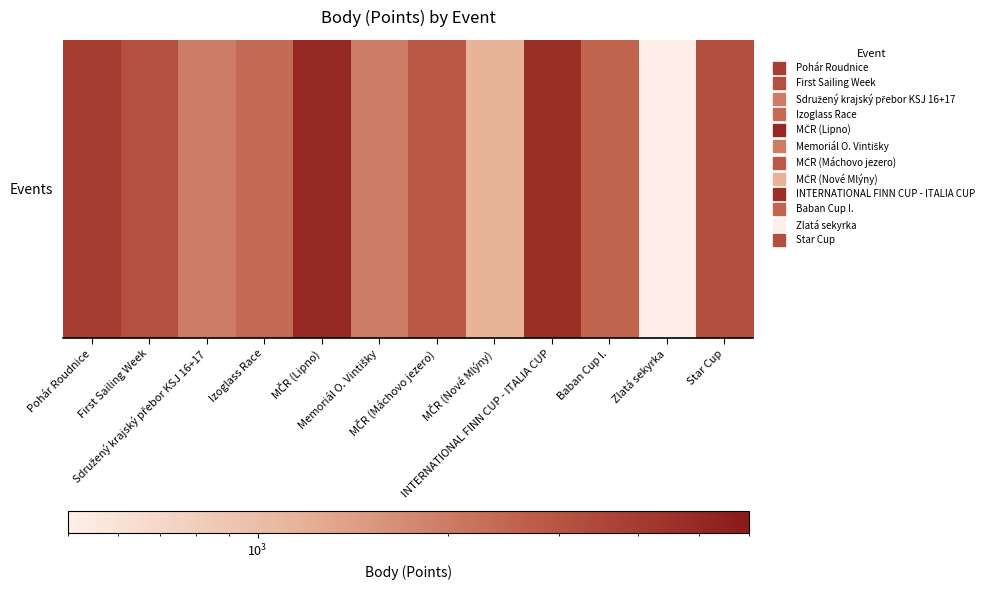

What is the difference between the values at MČR (Máchovo jezero) and Izoglass Race?

508